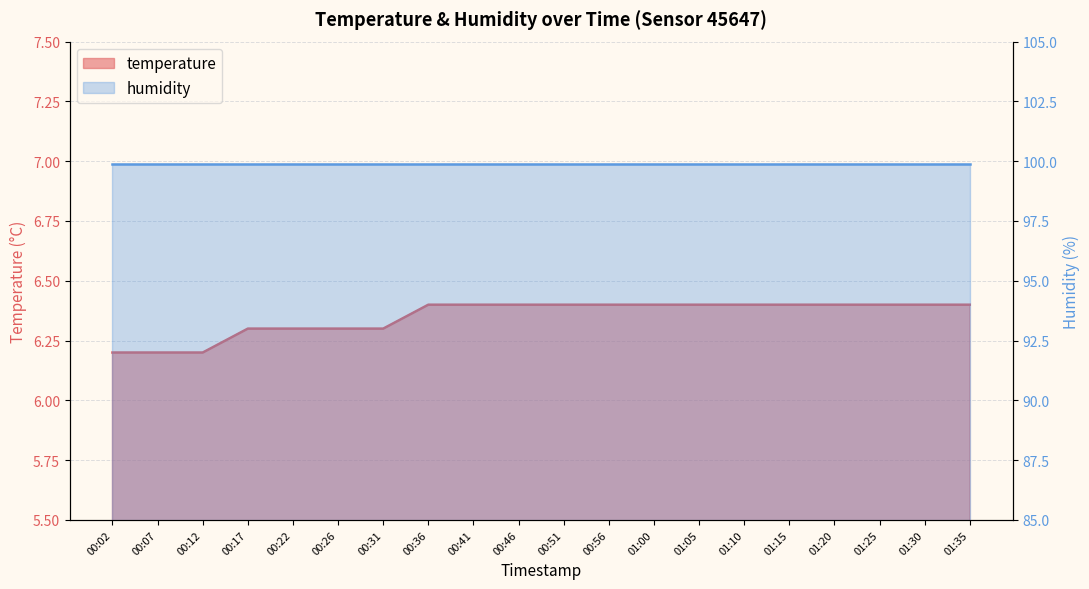

At which label is the value closest to 6?

00:02